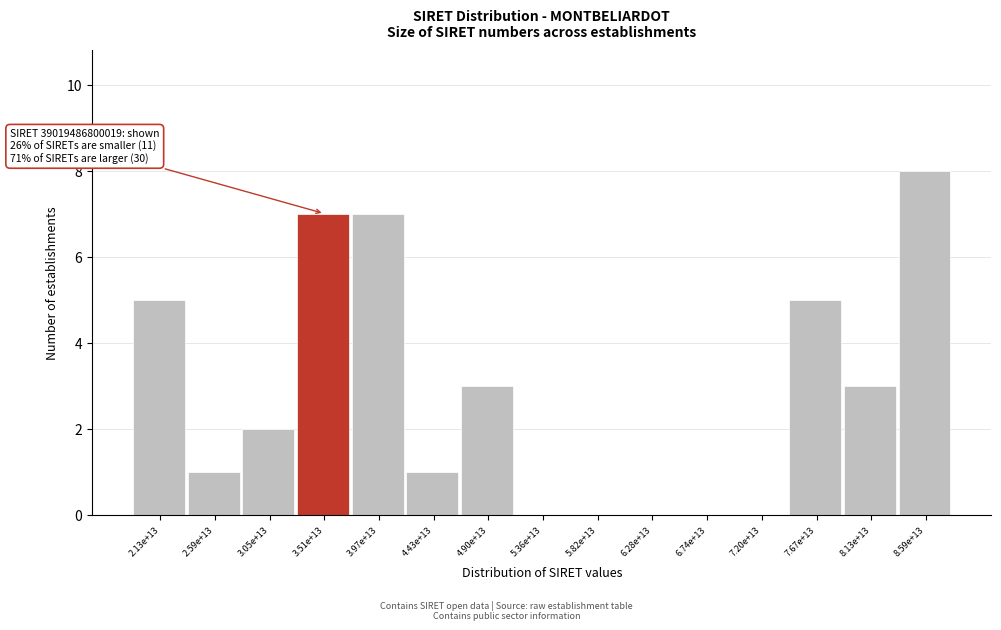

Reading left to right, transcribe all the data shown in this chart.

2.13e+13=5	2.59e+13=1	3.05e+13=2	3.51e+13=7	3.97e+13=7	4.43e+13=1	4.90e+13=3	5.36e+13=0	5.82e+13=0	6.28e+13=0	6.74e+13=0	7.20e+13=0	7.67e+13=5	8.13e+13=3	8.59e+13=8